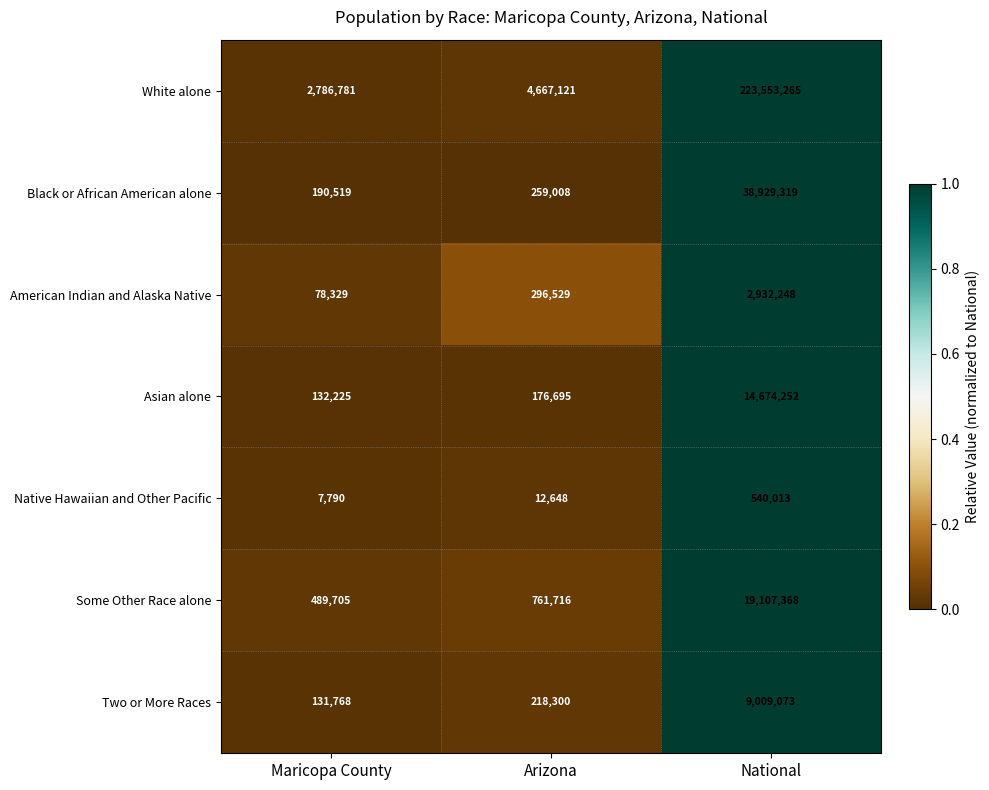

Reading left to right, what are all the values shown in this chart?

White alone: 2786781	4667121	223553265
Black or African American alone: 190519	259008	38929319
American Indian and Alaska Native: 78329	296529	2932248
Asian alone: 132225	176695	14674252
Native Hawaiian and Other Pacific: 7790	12648	540013
Some Other Race alone: 489705	761716	19107368
Two or More Races: 131768	218300	9009073